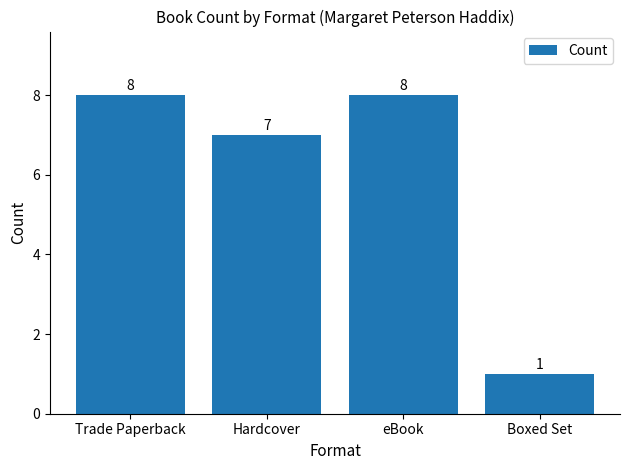

Reading left to right, extract all data points from this chart.

Trade Paperback=8	Hardcover=7	eBook=8	Boxed Set=1